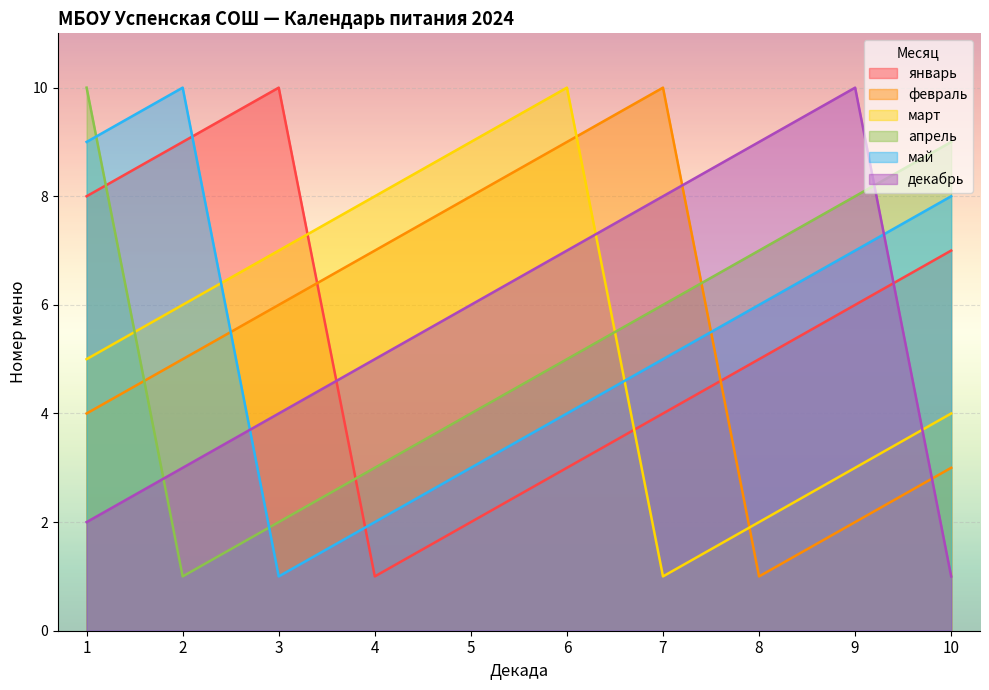

What is the maximum value shown in the chart?

10